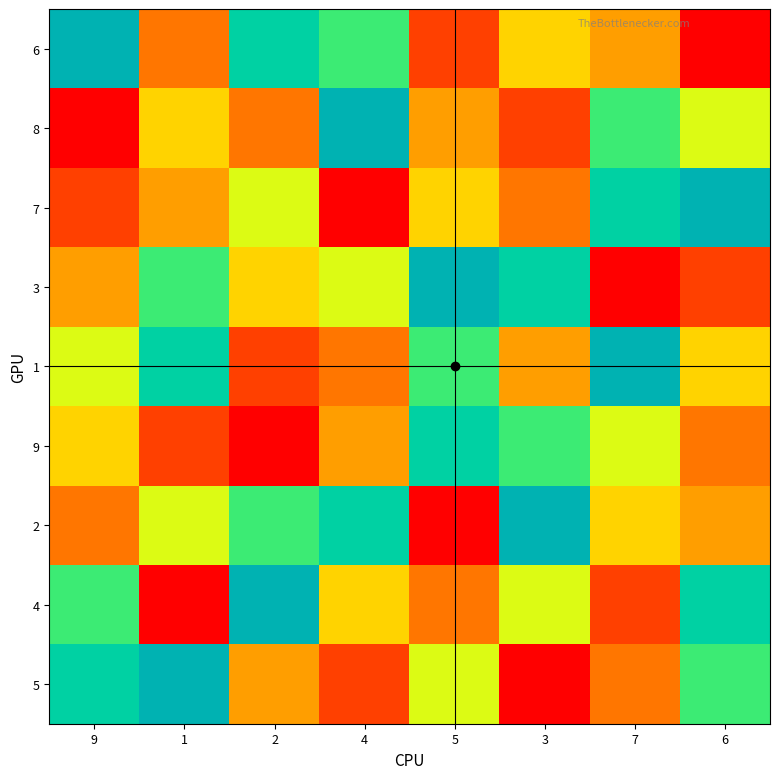

At 3, list the series in order from largest to smallest.

2, 3, 9, 4, 6, 1, 7, 8, 5